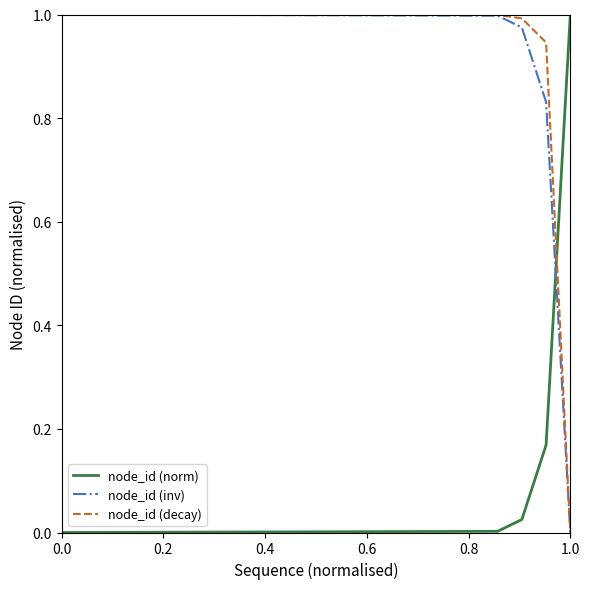

Count the number of data series in this chart.

3